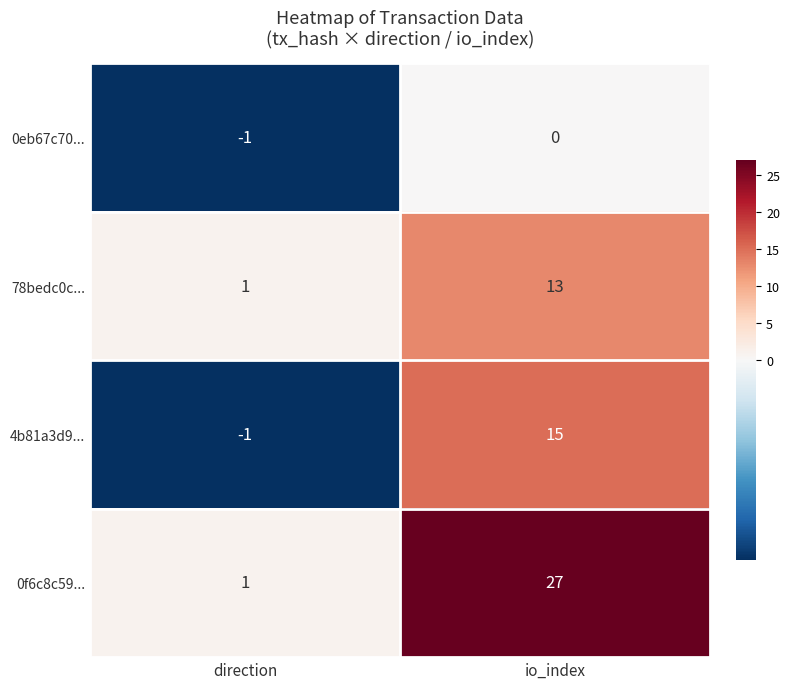

What is the sum of the 4b81a3d9... values at direction and io_index?

14